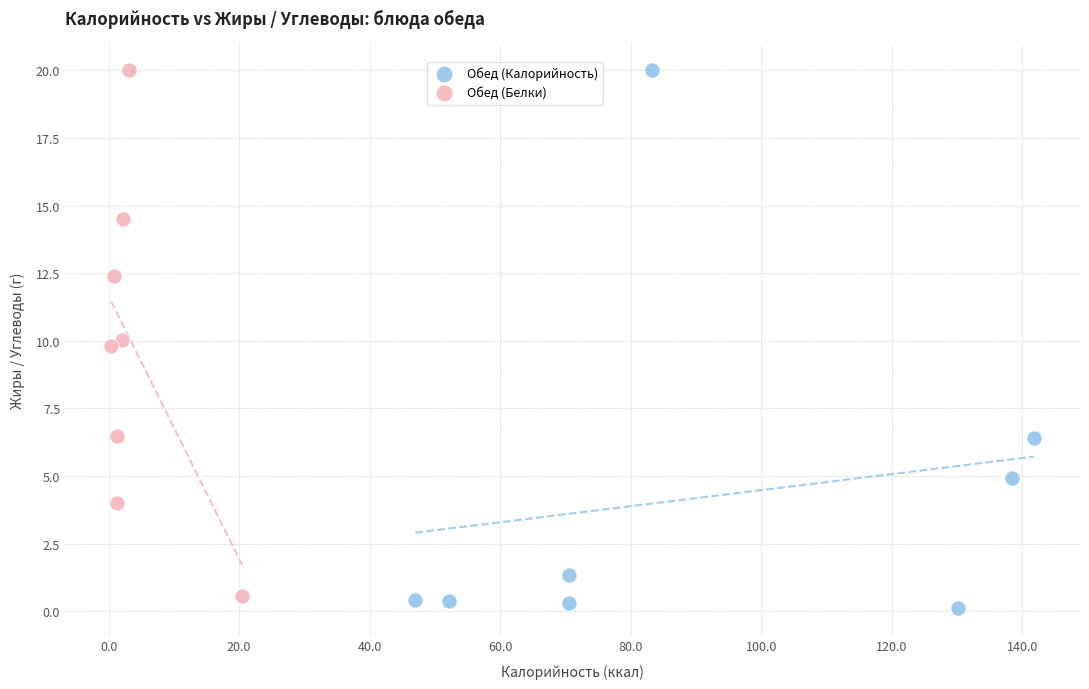

What are all the series names shown in the legend?

Обед (Калорийность), Обед (Белки)